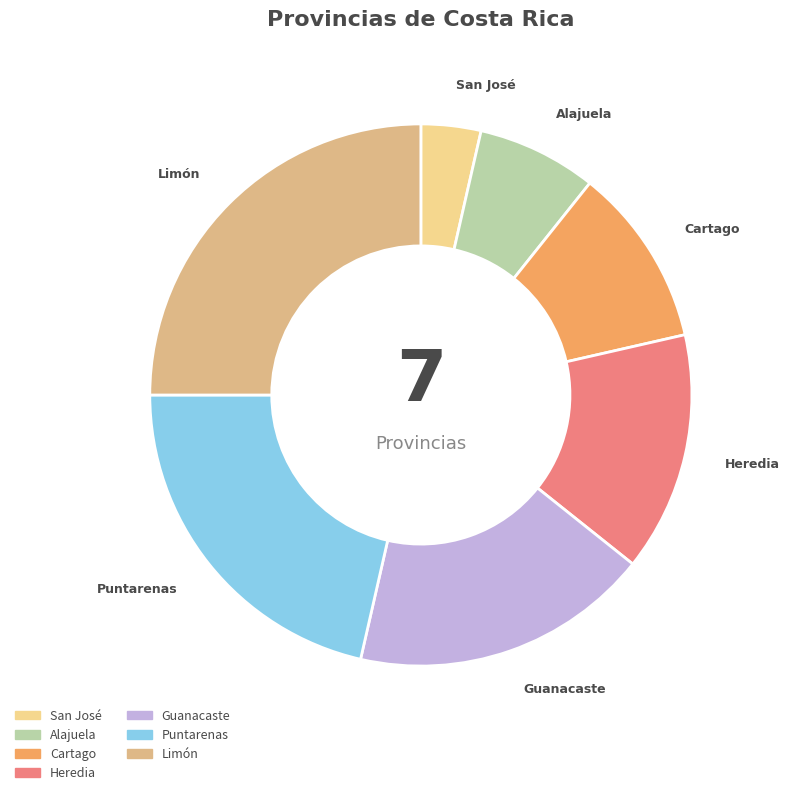

How many segments does this pie chart have?

7